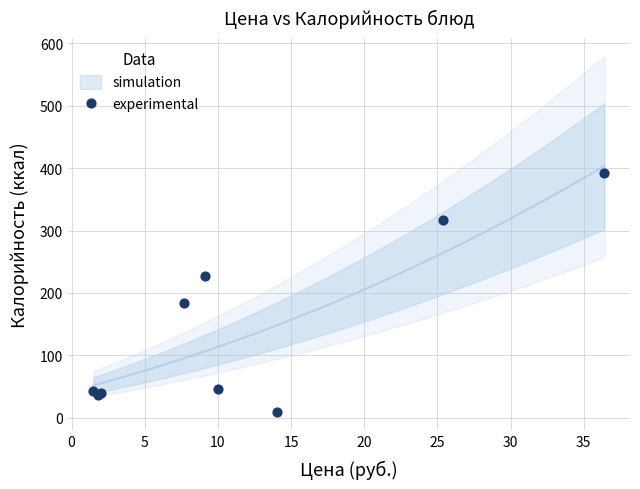

What Y value in the scatter plot is closest to 200?

183.8